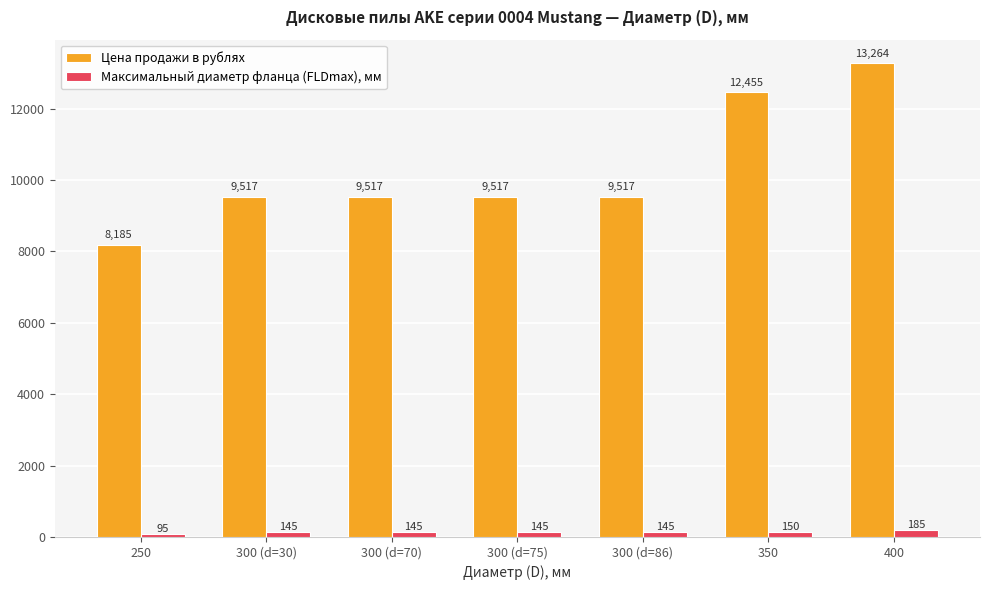

What position from the right is 300 (d=30)?

6